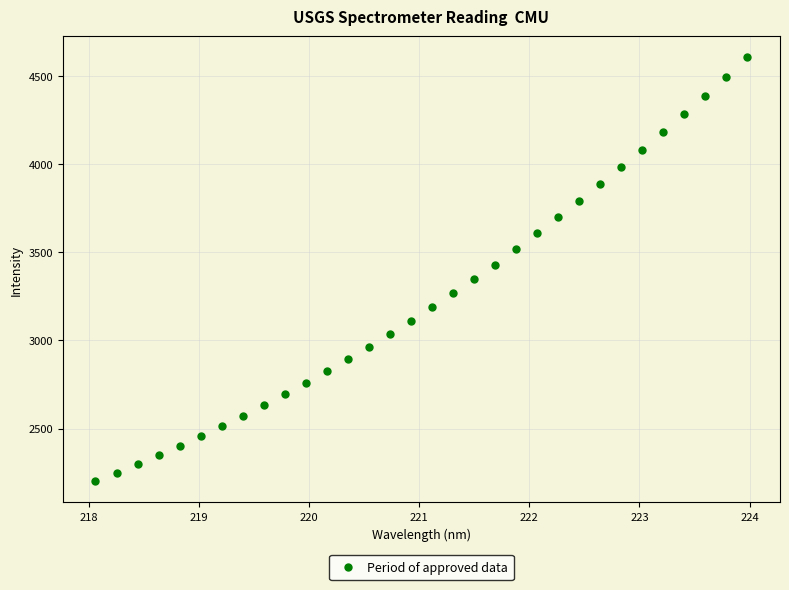

What is the range of Y values (max minus min)?

2404.1